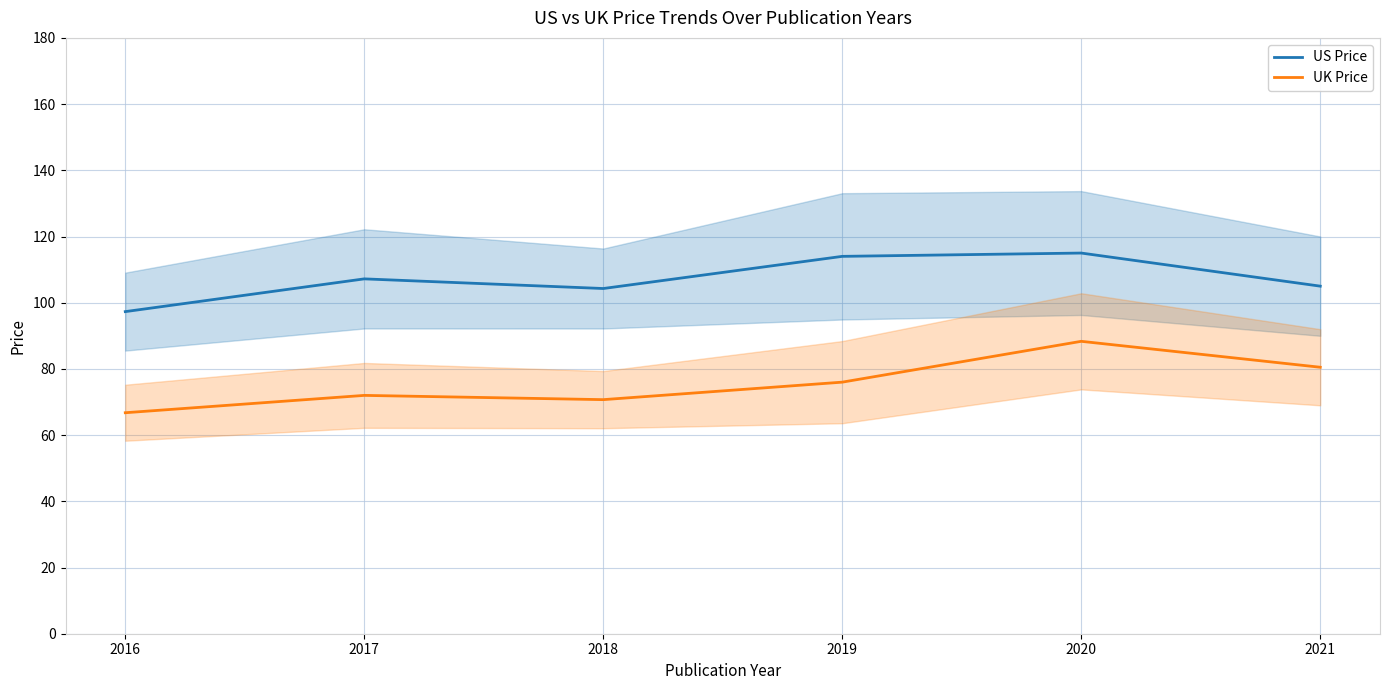

What is the total value across all series at 2016?

164.1